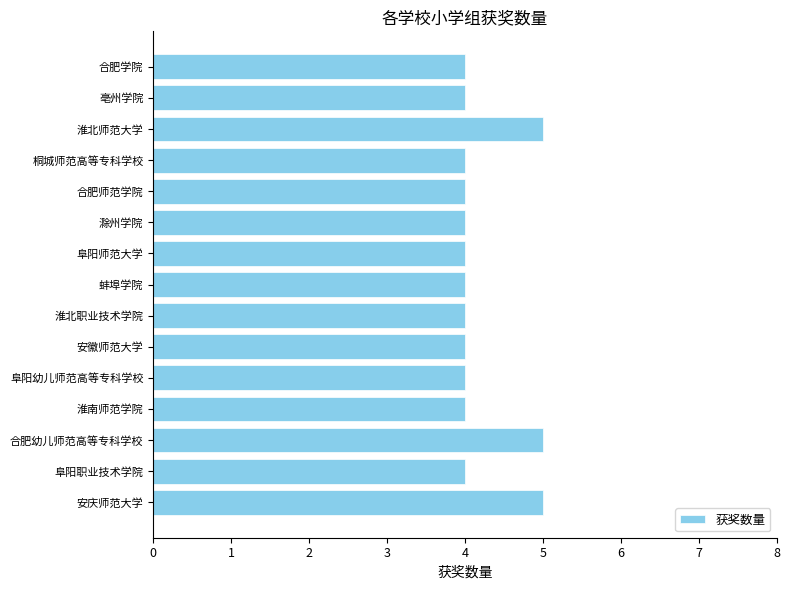

What is the average value?

4